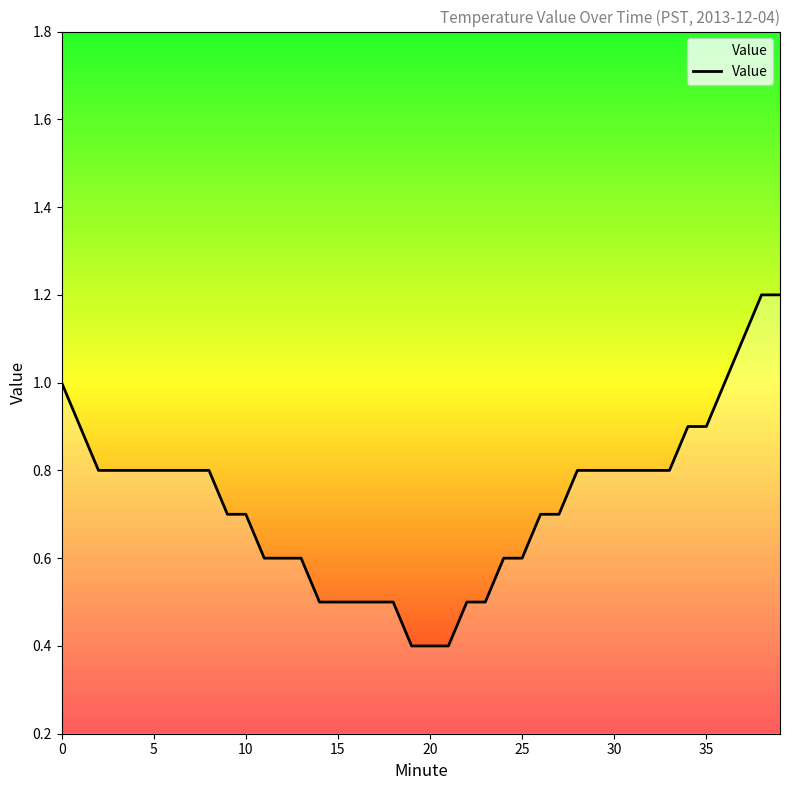

What is the minimum value shown in the chart?

0.4